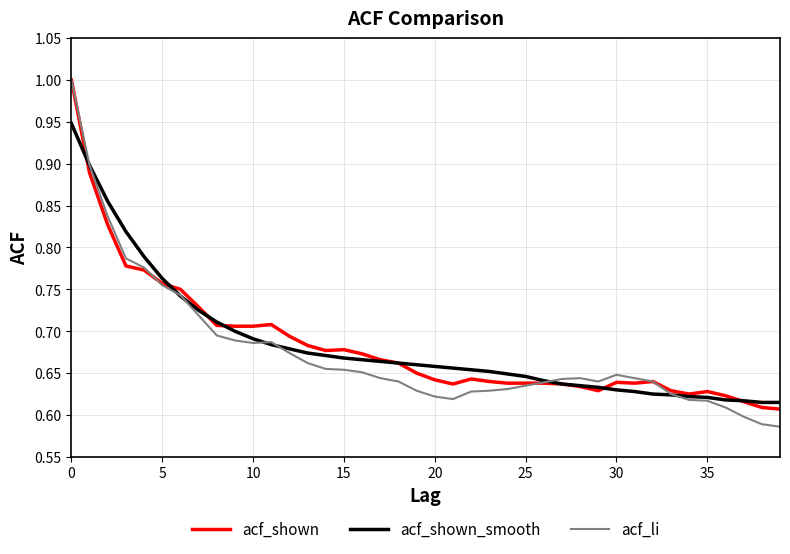

Which series has the largest range (max minus min)?

acf_li